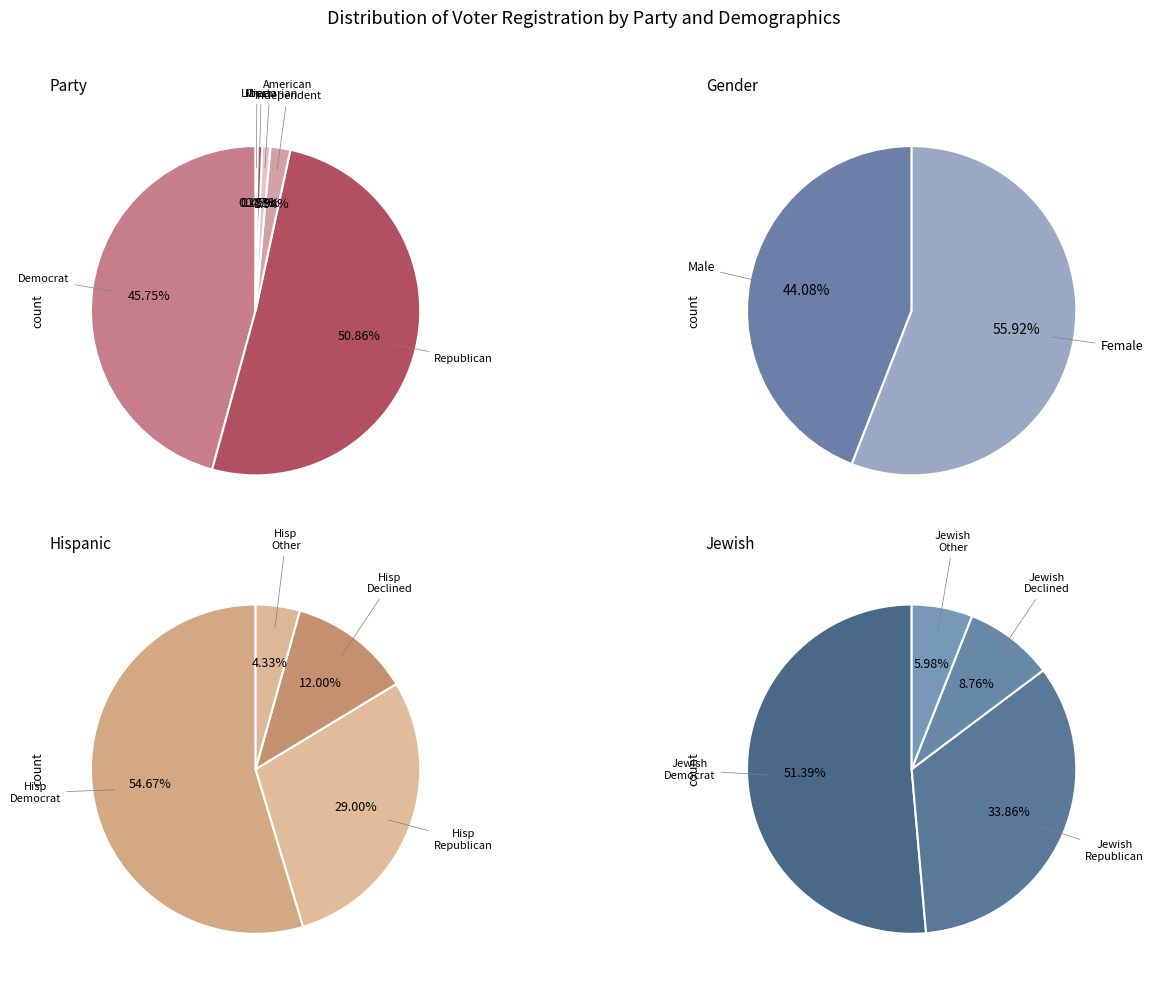

Combined, what portion of the pie is aip and msc?

2.1%